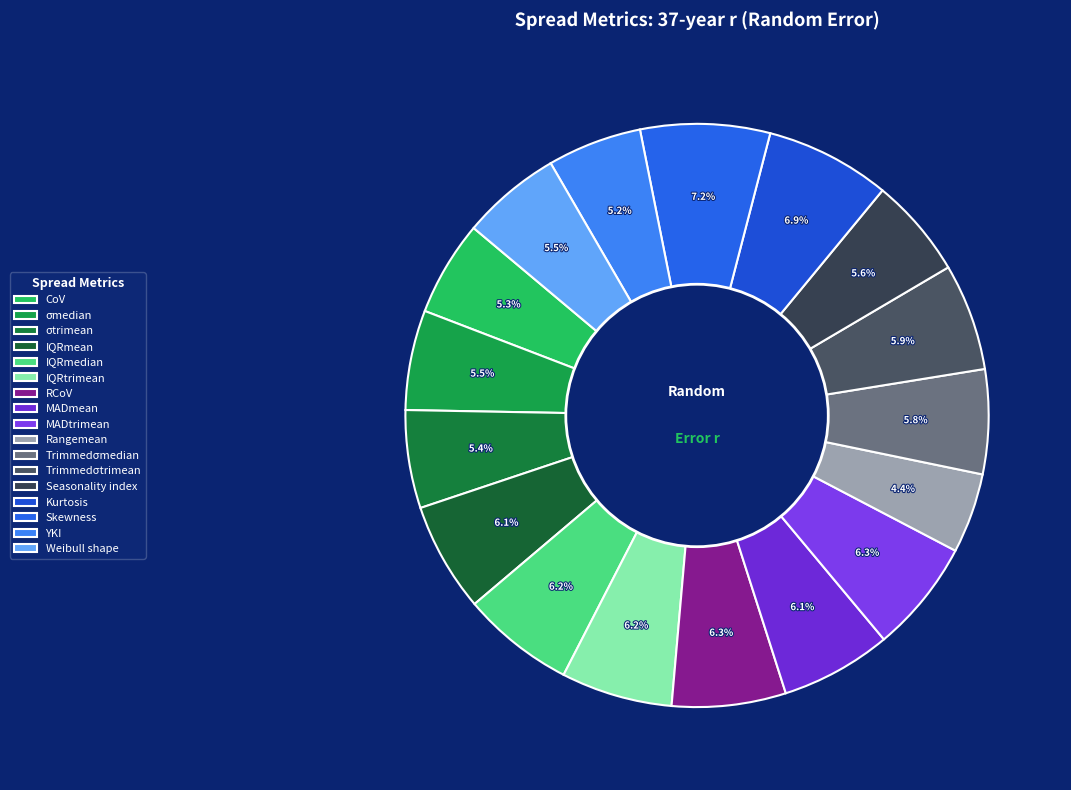

What percentage is NOT represented by σmedian?

94.5%